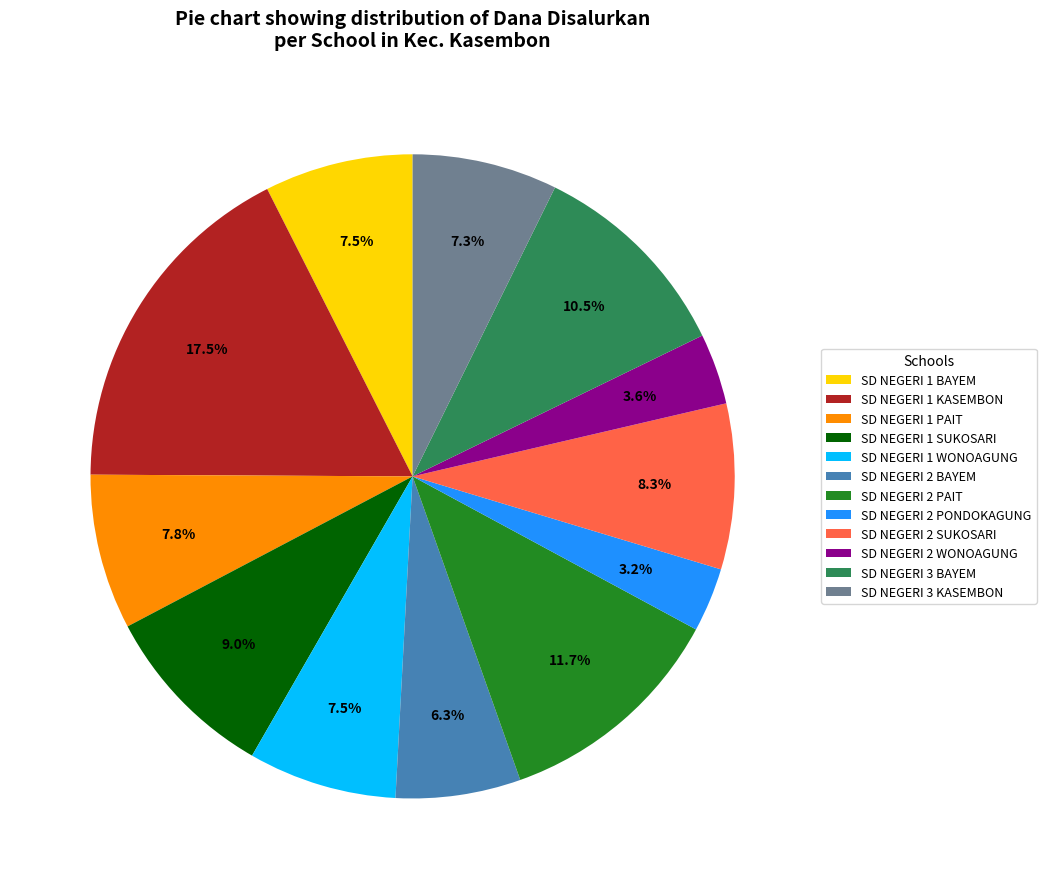

What is the largest slice in the pie chart?

SD NEGERI 1 KASEMBON